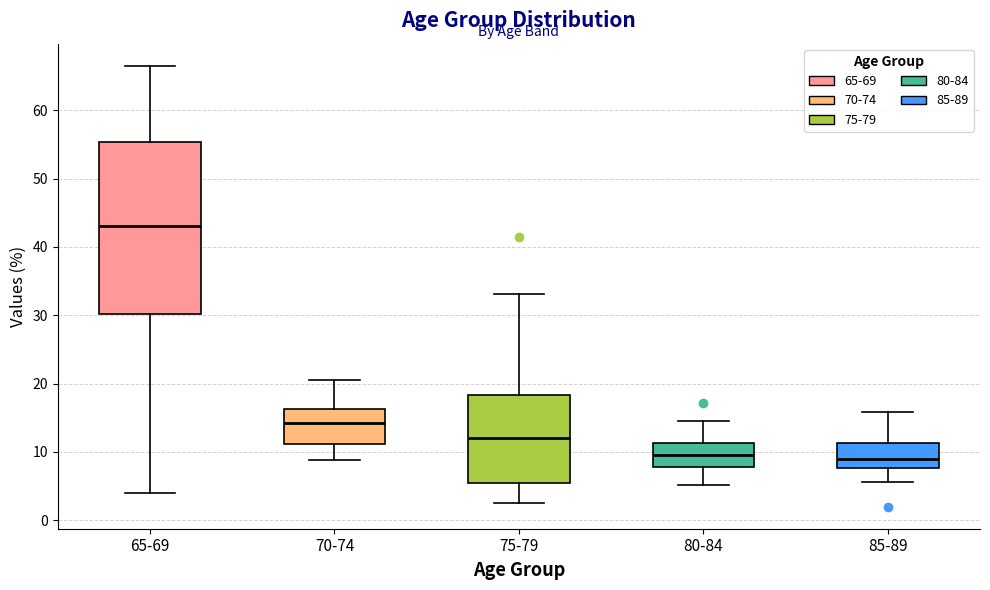

Where is the upper edge of the box for 70-74 on the y-axis? The values are not printed on the chart, so give them approximately, as read against the axis.

16